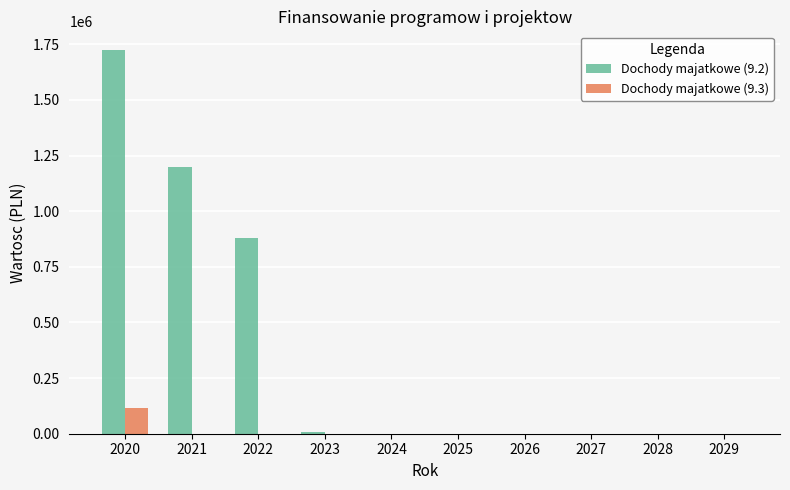

Between 2020 and 2025, which series saw the biggest shift?

Dochody majatkowe (9.2)